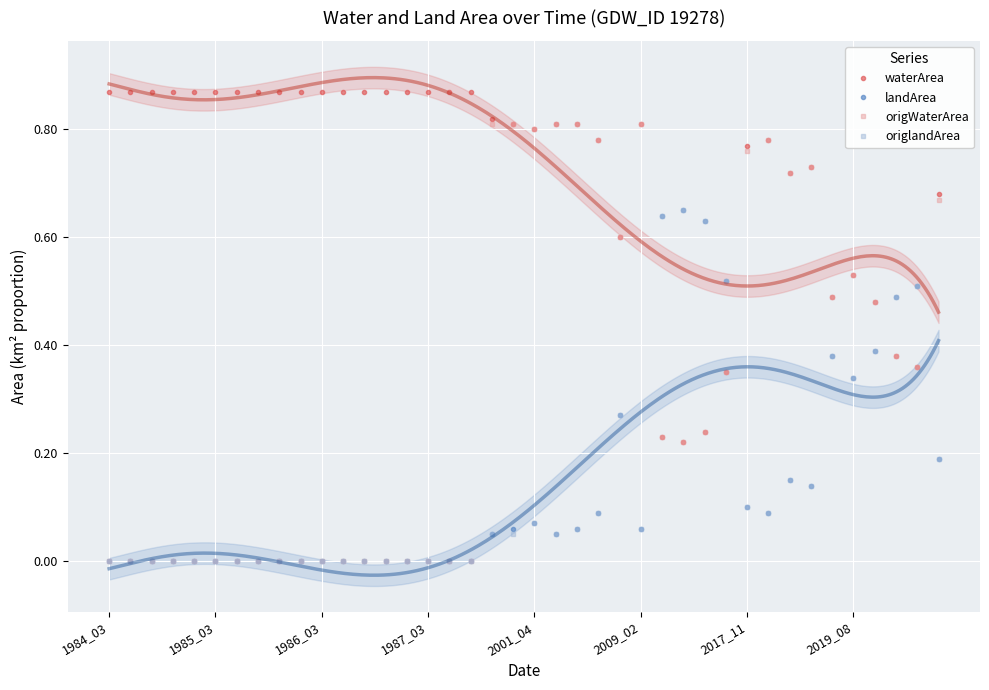

How many positive values does the origWaterArea series have?

22